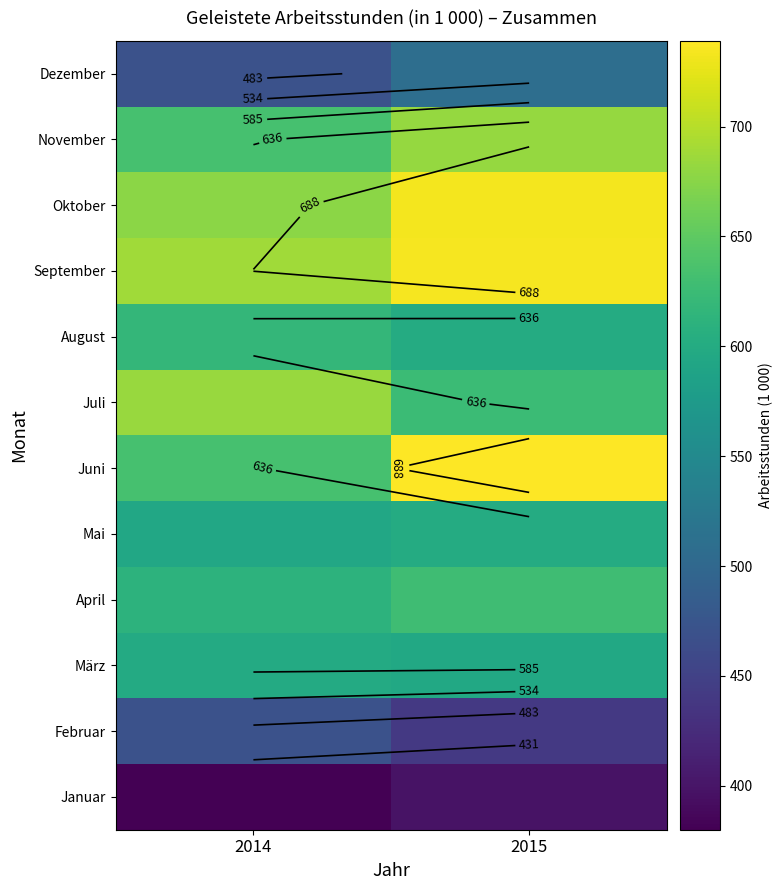

What value does the November series have at 2014, to the nearest 10?

630